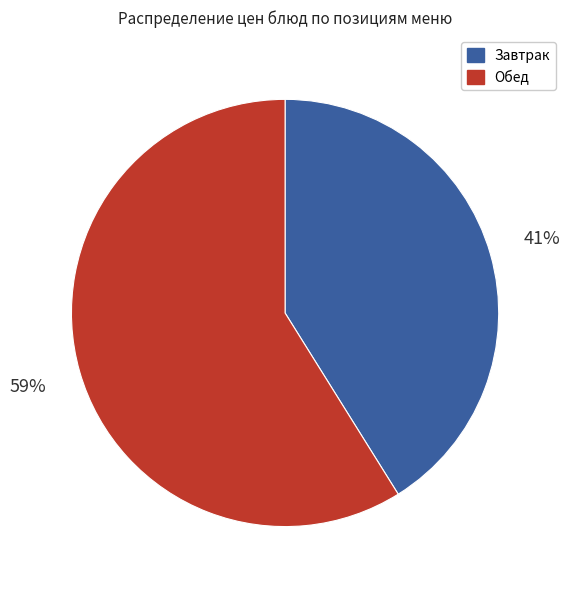

To the nearest percent, what is the difference between the largest and smallest slice percentages?

18%